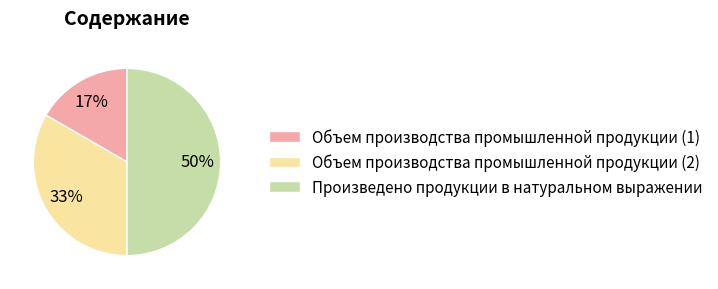

To the nearest percent, what percentage of the pie is Объем производства промышленной продукции (1)?

17%